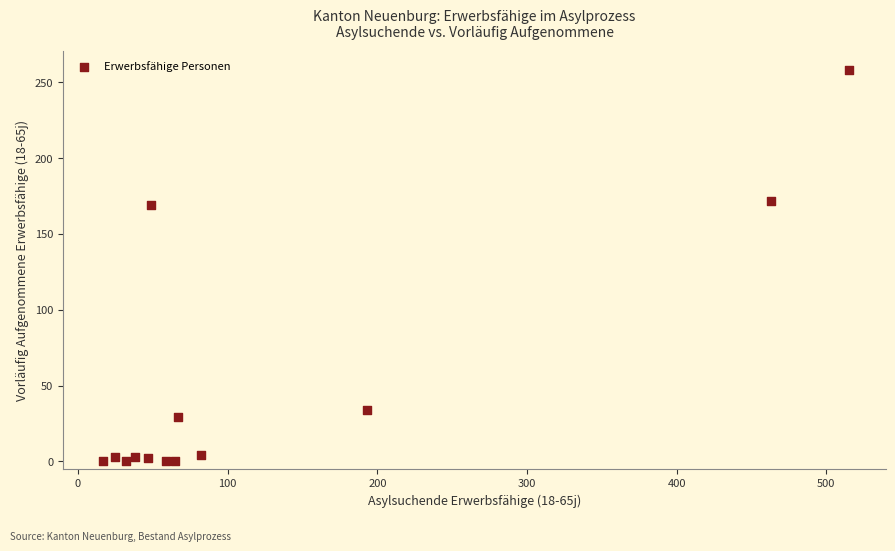

What is the range of Y values (max minus min)?

258